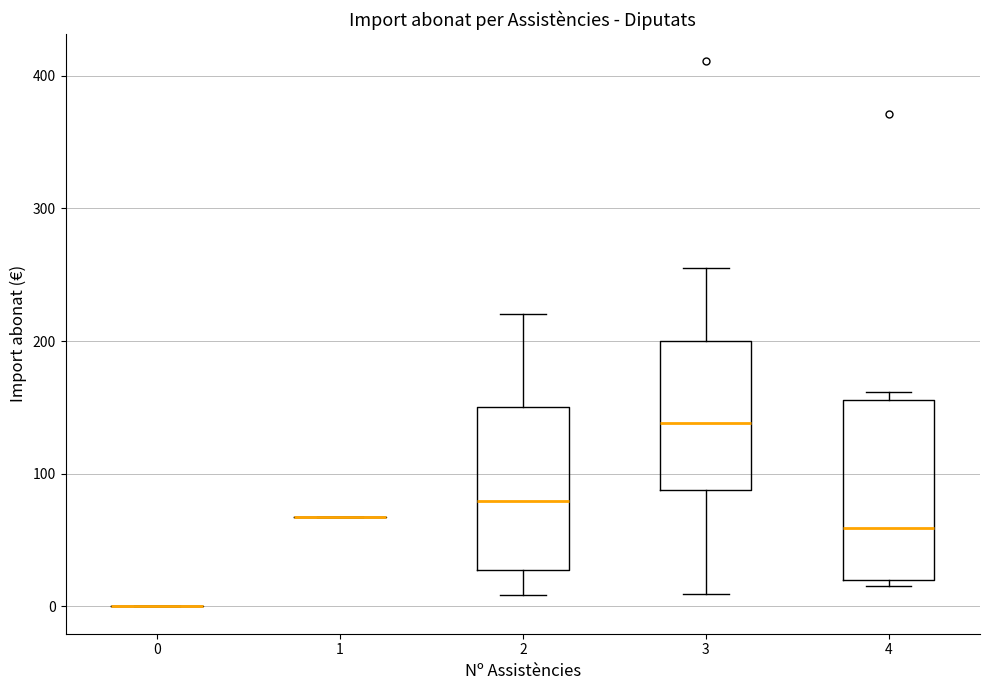

Reading left to right, transcribe this box plot: for each box, give where its median line is, the range the box spans, and where its two whiskers end, as read against the y-axis. The values are not printed on the chart, so give them approximately, as read against the axis.

0: box collapsed to a line at 0, whiskers 0 to 0
1: box collapsed to a line at 70, whiskers 70 to 70
2: median 80, box 30 to 150, whiskers 10 to 220
3: median 140, box 90 to 200, whiskers 10 to 260
4: median 60, box 20 to 160, whiskers 20 (just below the box's lower edge) to 160 (just above the box's upper edge)